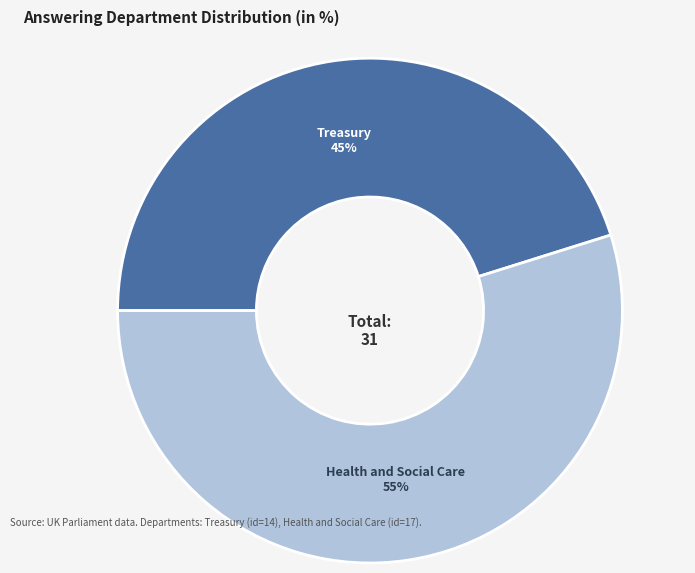

To the nearest percent, what is the average slice percentage?

50%